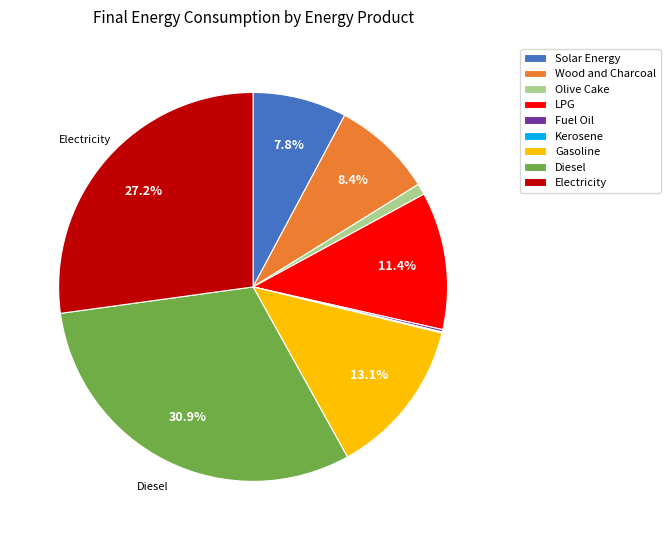

To the nearest percent, what portion does Electricity represent?

27%